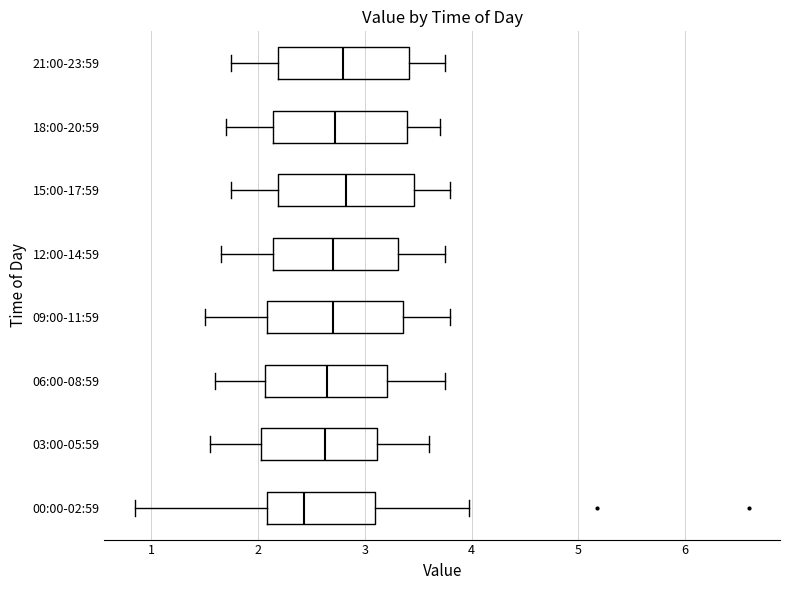

Reading bottom to top, read every box against the x-axis: the position of its median line, the range the box covers, and the ends of its whiskers. The values are not printed on the chart, so give them approximately, as read against the axis.

00:00-02:59: median 2.4, box 2.1 to 3.1, whiskers 0.9 to 4.0
03:00-05:59: median 2.6, box 2.0 to 3.1, whiskers 1.6 to 3.6
06:00-08:59: median 2.7, box 2.1 to 3.2, whiskers 1.6 to 3.8
09:00-11:59: median 2.7, box 2.1 to 3.4, whiskers 1.5 to 3.8
12:00-14:59: median 2.7, box 2.1 to 3.3, whiskers 1.7 to 3.8
15:00-17:59: median 2.8, box 2.2 to 3.5, whiskers 1.8 to 3.8
18:00-20:59: median 2.7, box 2.1 to 3.4, whiskers 1.7 to 3.7
21:00-23:59: median 2.8, box 2.2 to 3.4, whiskers 1.8 to 3.8